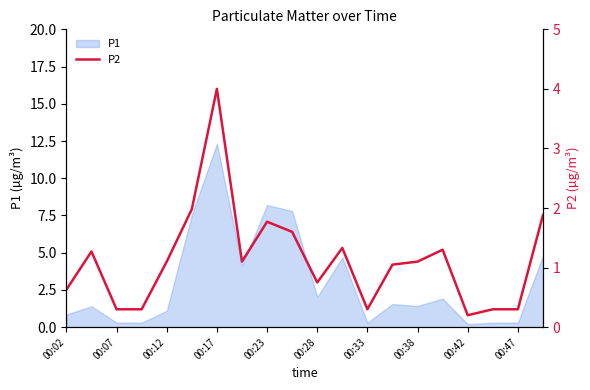

The value of P1 at 00:28 is 1.0. True or false?

False